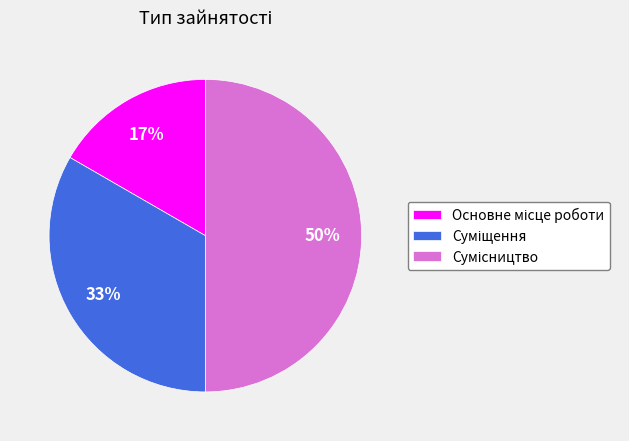

To the nearest percent, what is the difference between the largest and smallest slice percentages?

33%